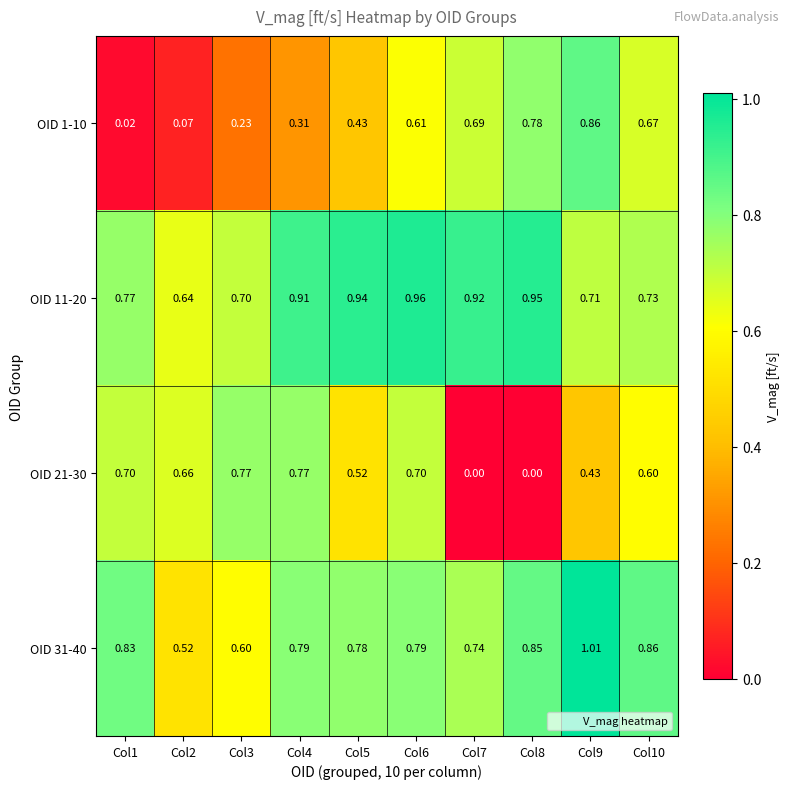

Rank the series at Col7 from highest to lowest value.

OID 11-20, OID 31-40, OID 1-10, OID 21-30